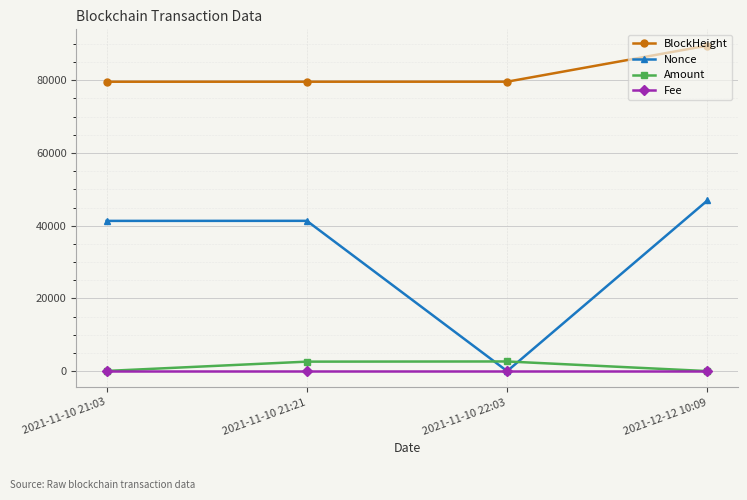

What is the difference between the BlockHeight values at 2021-12-12 10:09 and 2021-11-10 21:21?

9932.0